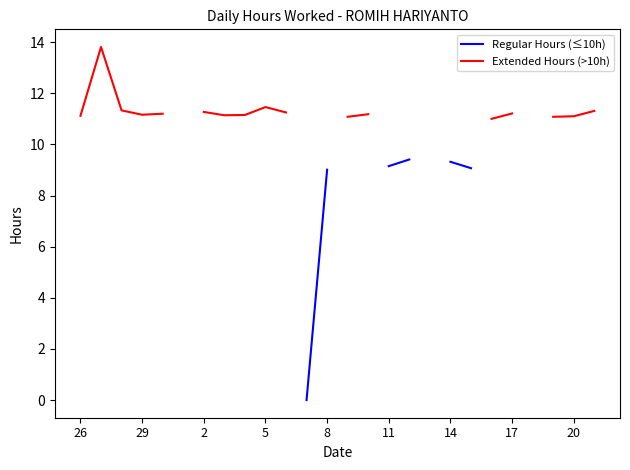

What is the label of the 2nd point from the left?

29